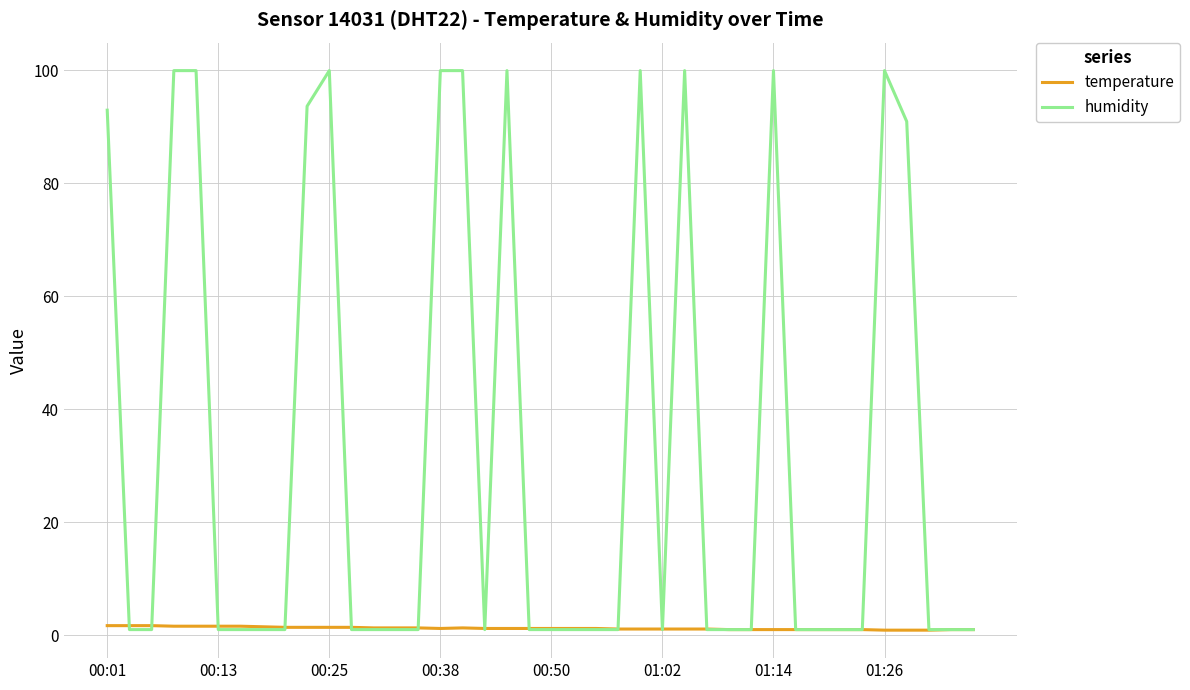

Which series has the largest total across all categories?

humidity